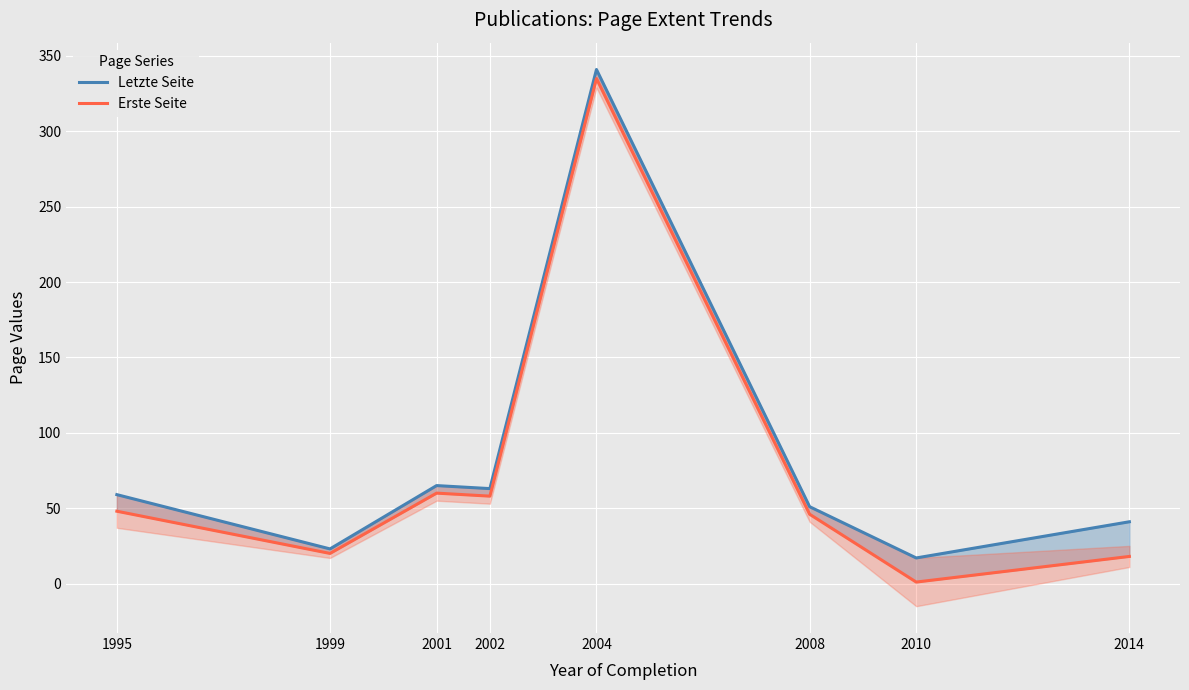

True or false: Erste Seite and Letzte Seite cross at least once.

False